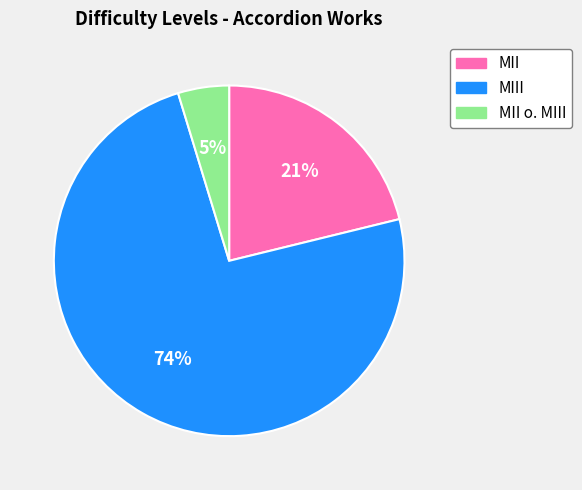

To the nearest percent, what is the average slice percentage?

33%